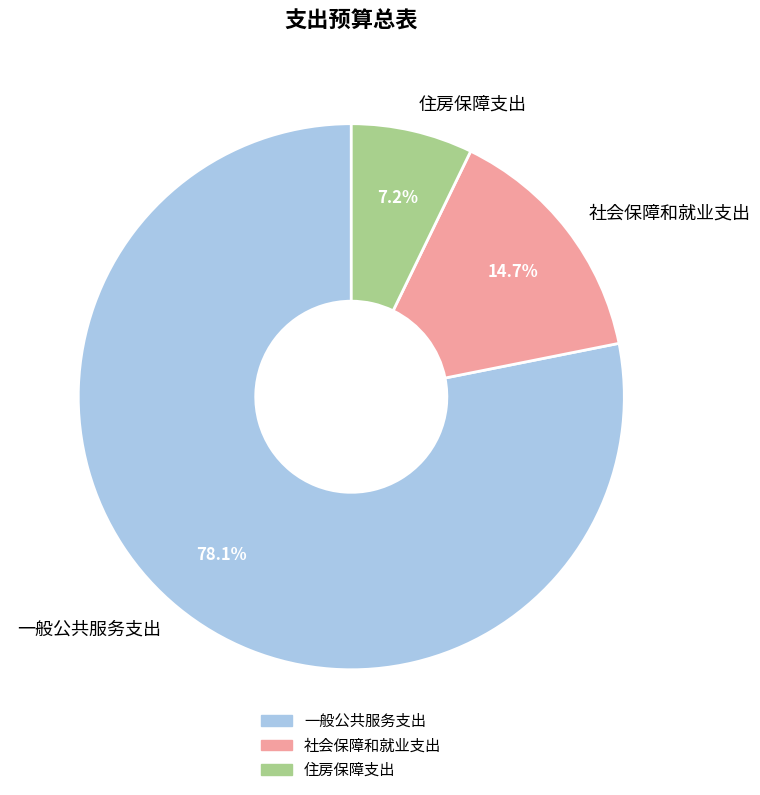

Do 社会保障和就业支出 and 住房保障支出 together represent more than half of the pie?

No